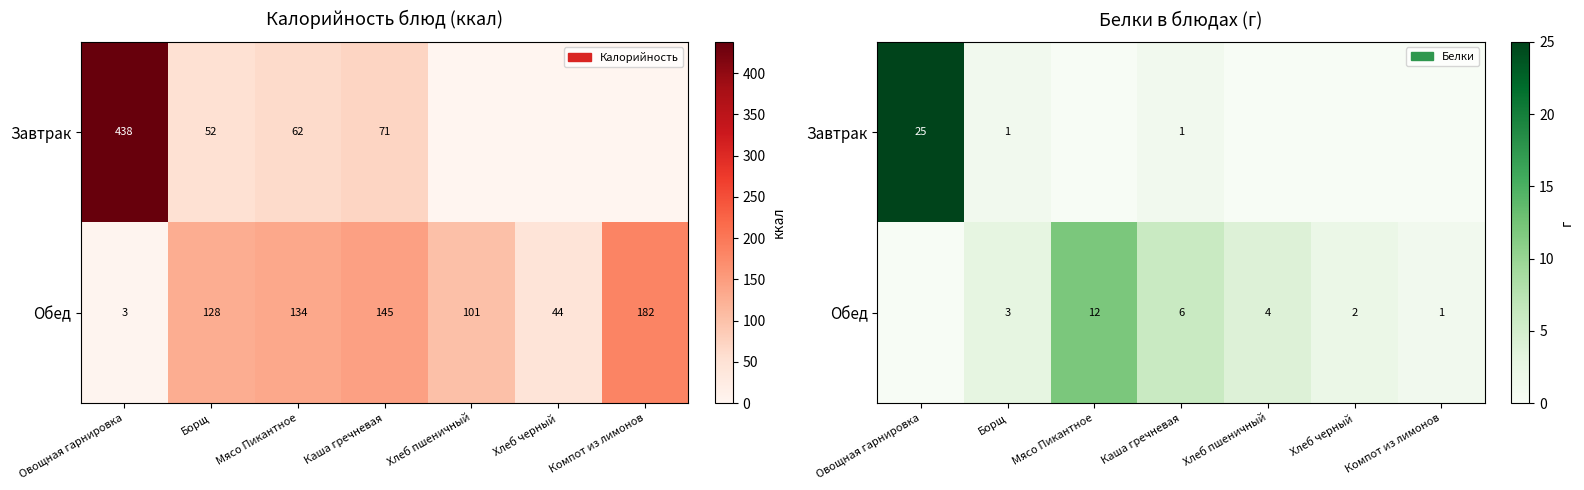

Where does the Обед series first go above 3?

Мясо Пикантное